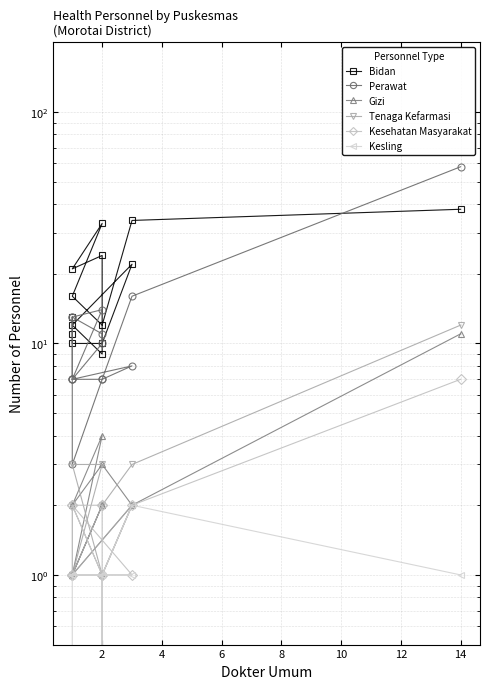

How many intersections are there between Bidan and Perawat?

5